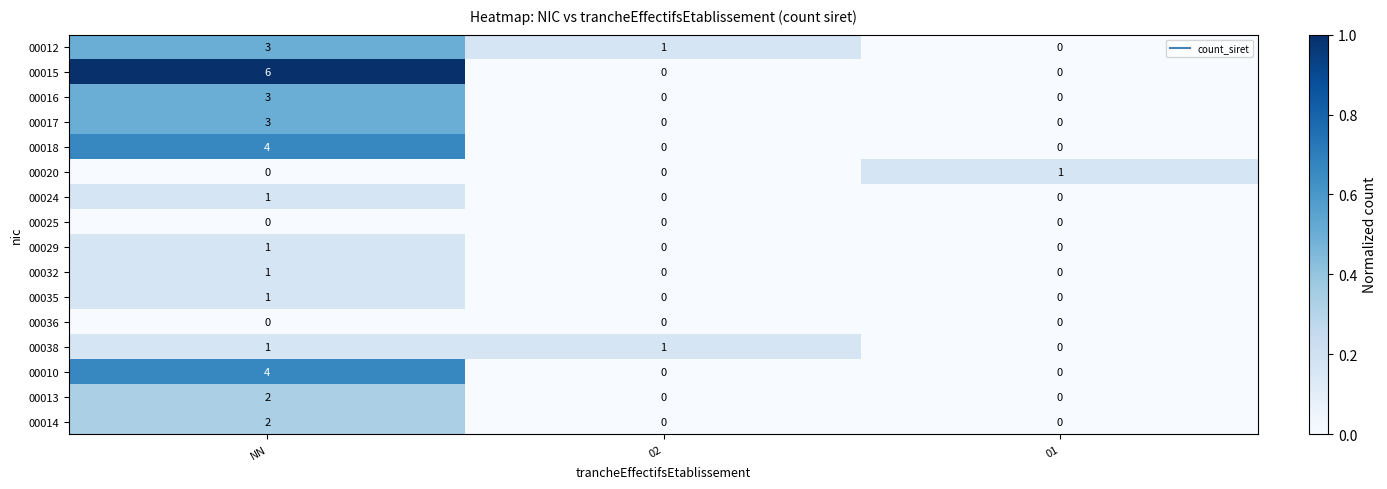

Which series has the largest range (max minus min)?

00015